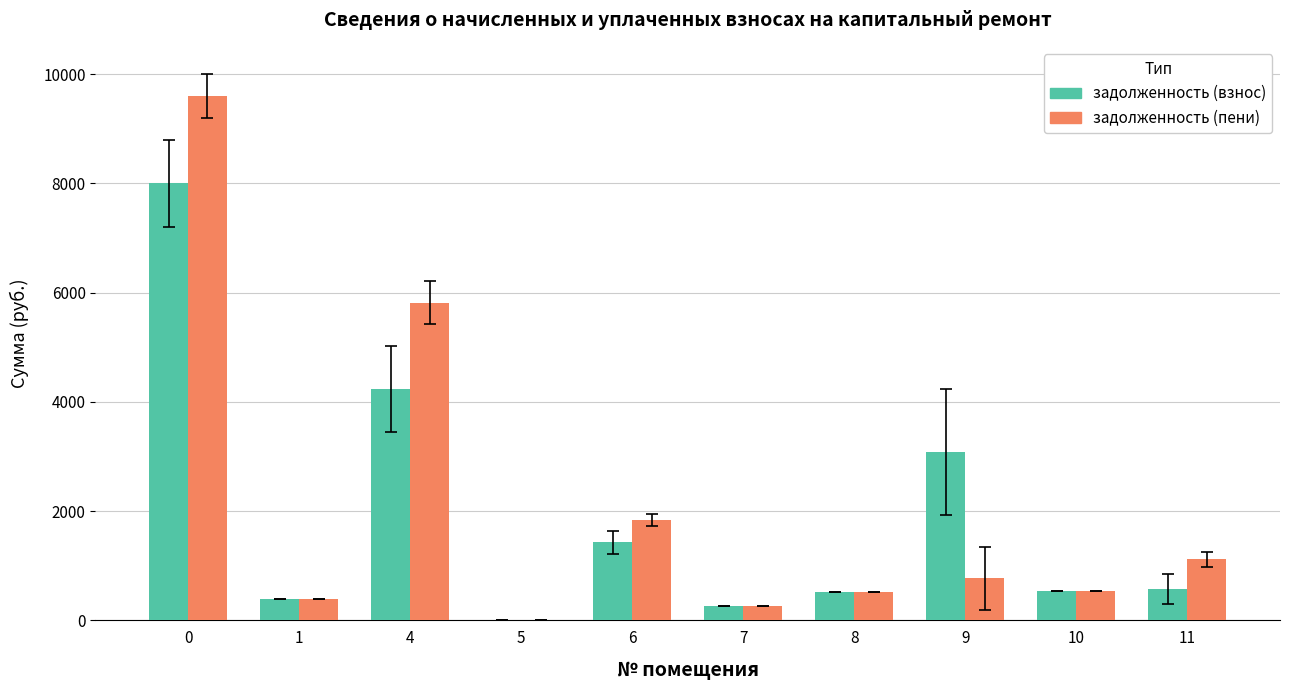

What is the average value of the задолженность (взнос) series?

1902.9